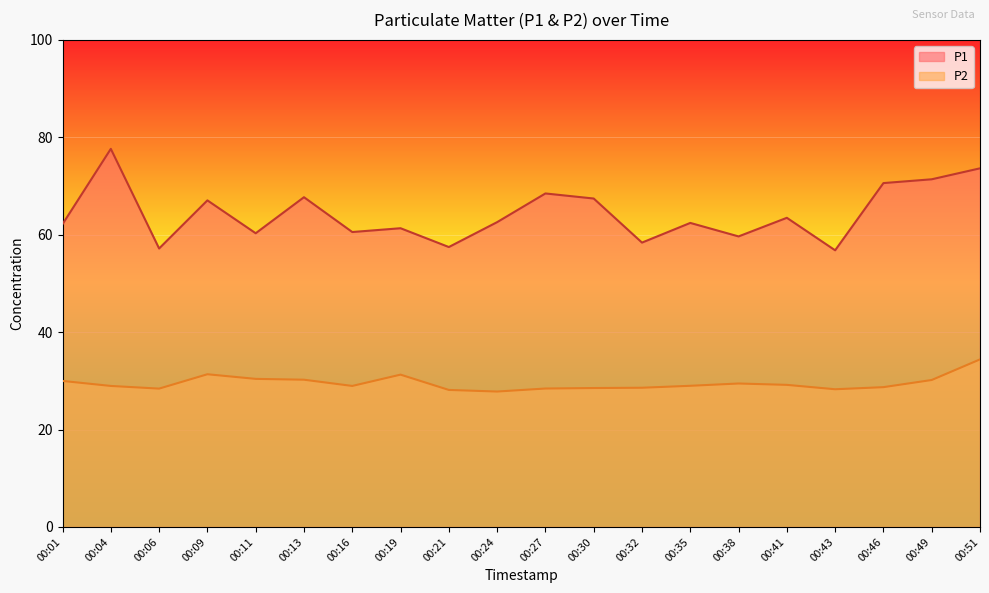

How many lines are shown in the chart?

2